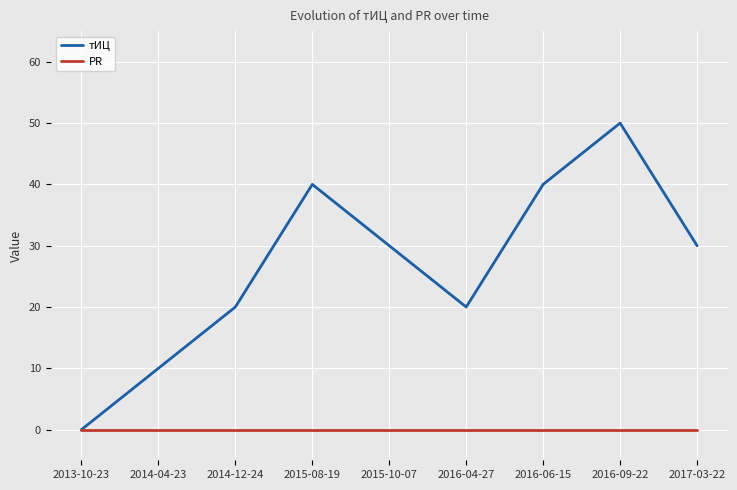

Reading left to right, transcribe all the data shown in this chart.

тИЦ: 2013-10-23=0	2014-04-23=10	2014-12-24=20	2015-08-19=40	2015-10-07=30	2016-04-27=20	2016-06-15=40	2016-09-22=50	2017-03-22=30
PR: 2013-10-23=0	2014-04-23=0	2014-12-24=0	2015-08-19=0	2015-10-07=0	2016-04-27=0	2016-06-15=0	2016-09-22=0	2017-03-22=0